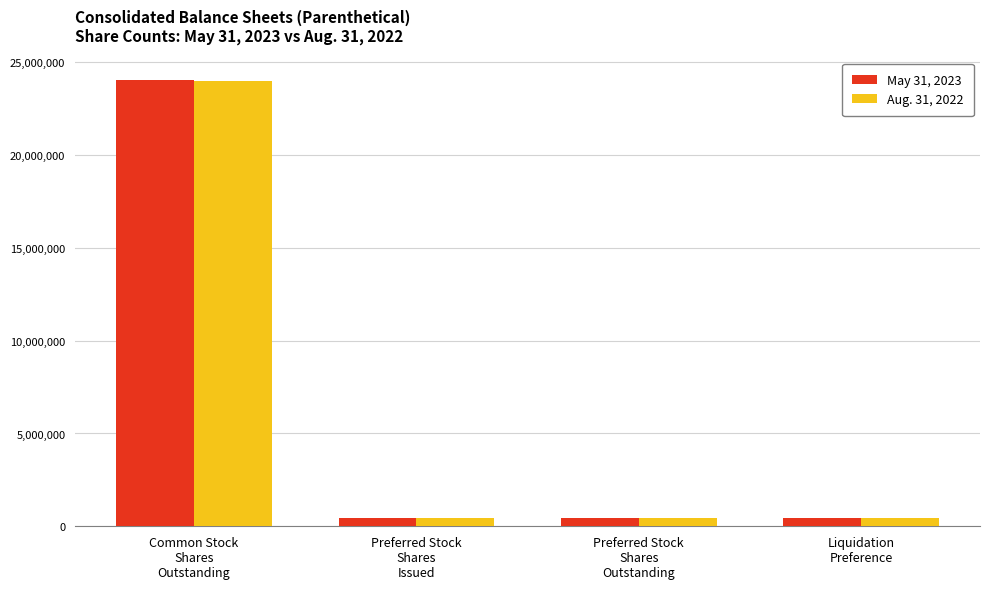

Reading left to right, extract all data points from this chart.

May 31, 2023: 24054843	432513	432513	432513
Aug. 31, 2022: 23980645	432513	432513	432513